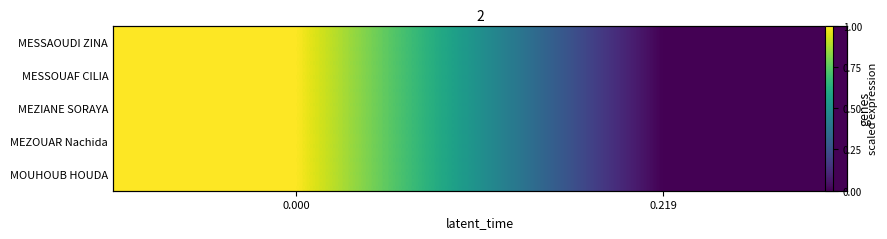

What is the difference between the MESSOUAF CILIA values at 0.219 and 0.000?

1